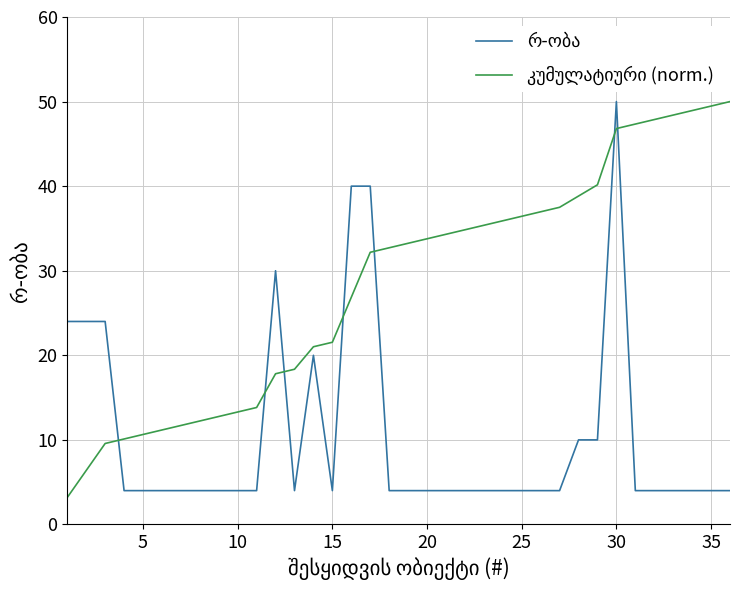

Count the number of categories in the chart.

36